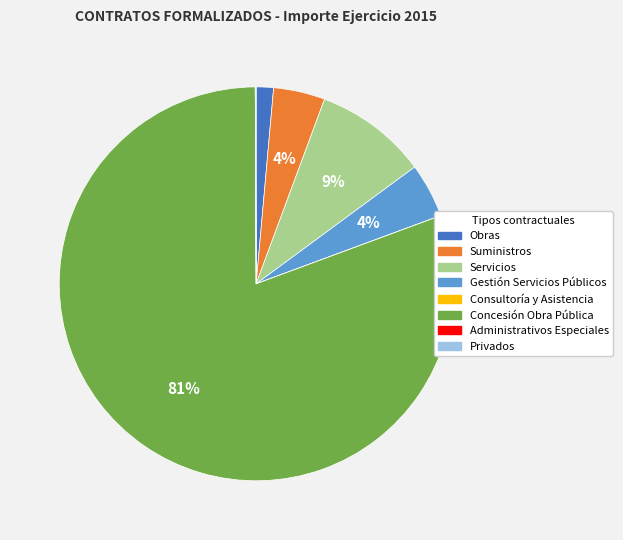

What is the largest slice in the pie chart?

Concesión Obra Pública